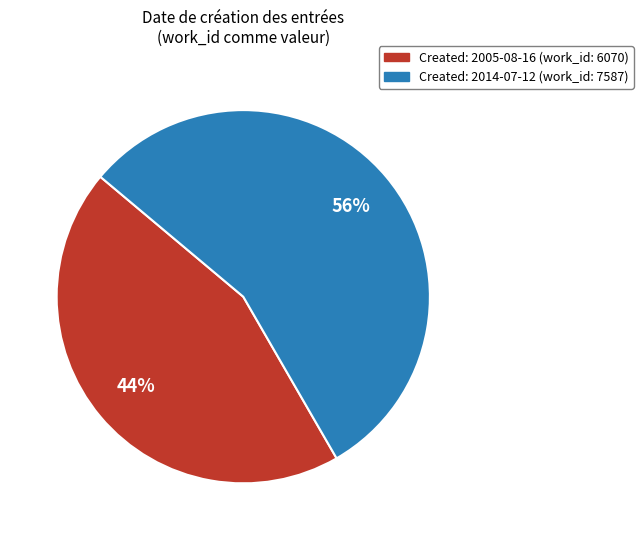

To the nearest percent, what is the average slice percentage?

50%